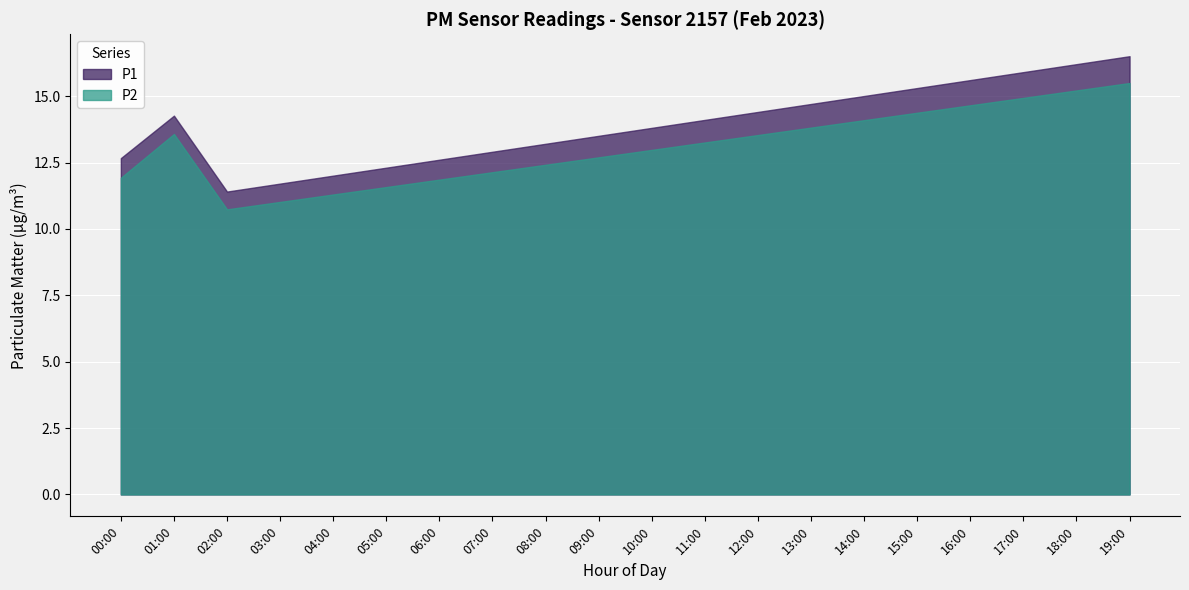

What is the sum of all P1 values?

278.2